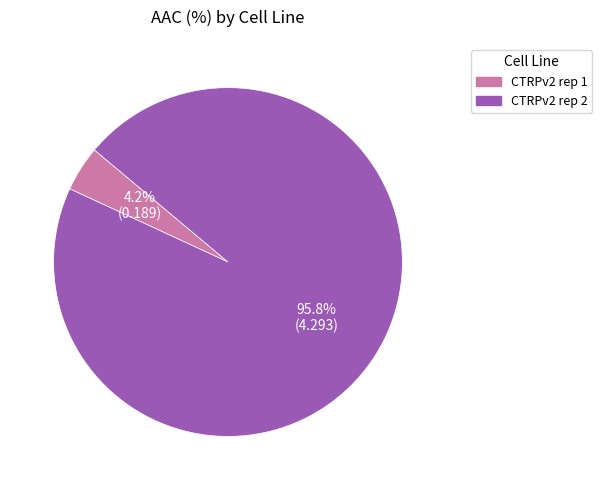

To the nearest percent, what is the average slice percentage?

50%